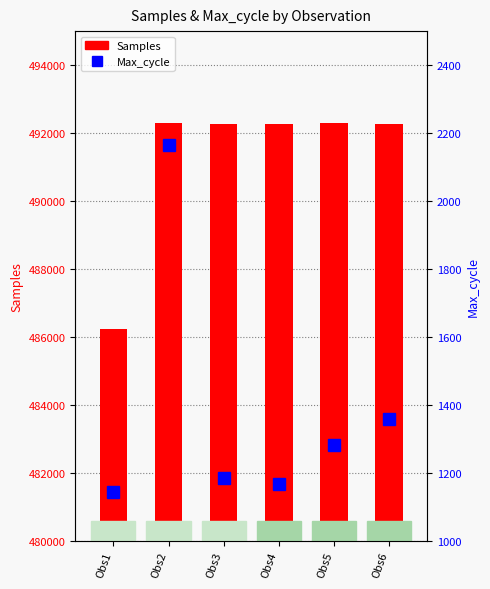

Reading left to right, extract all data points from this chart.

Samples: Obs1=486244	Obs2=492297	Obs3=492279	Obs4=492266	Obs5=492290	Obs6=492258
Max_cycle: Obs1=1144	Obs2=2164	Obs3=1185	Obs4=1168	Obs5=1281	Obs6=1359